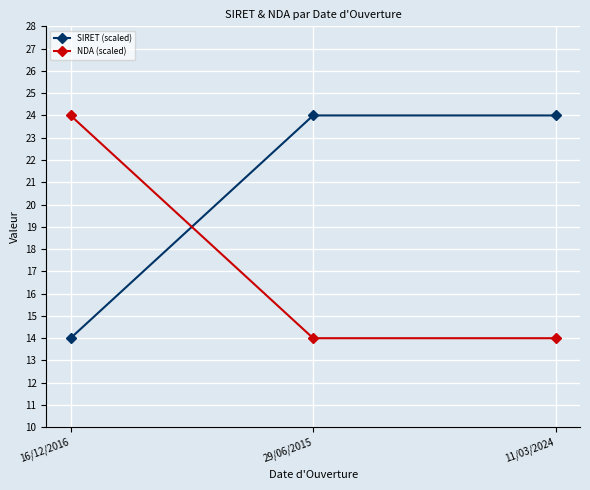

What is the lowest value of the NDA (scaled) series?

14.0